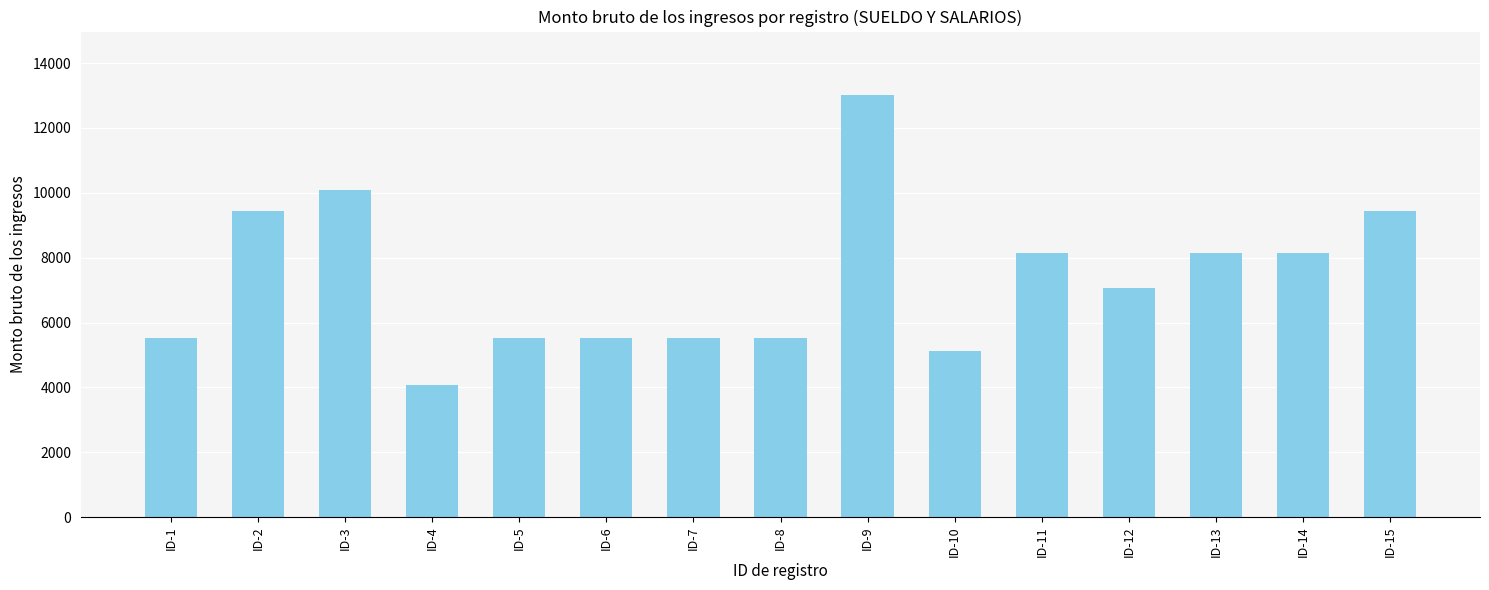

What is the value of the 9th bar from the left?

13020.0